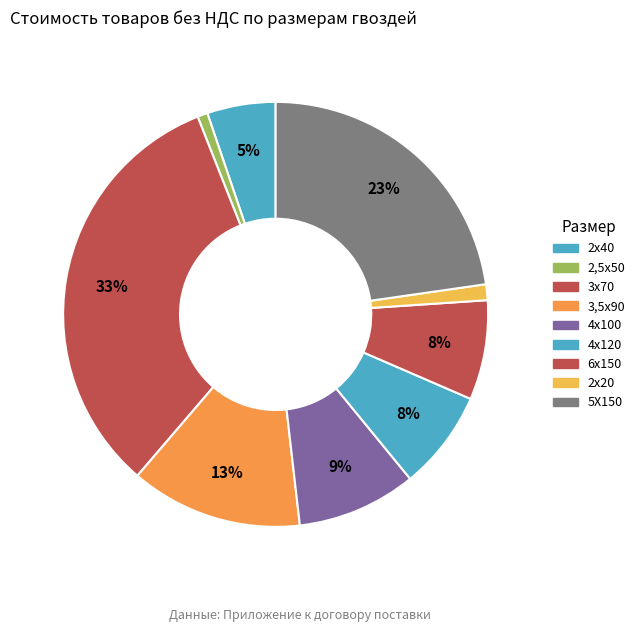

Is it true that 2,5х50 is 1% of the pie?

True